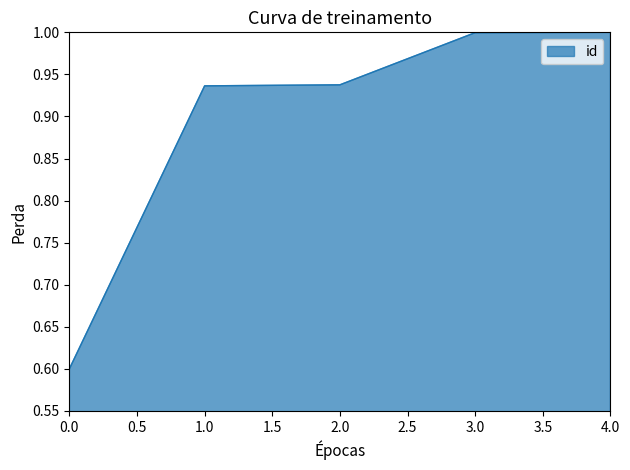

Where is the data nearest to the value 0?

0.0